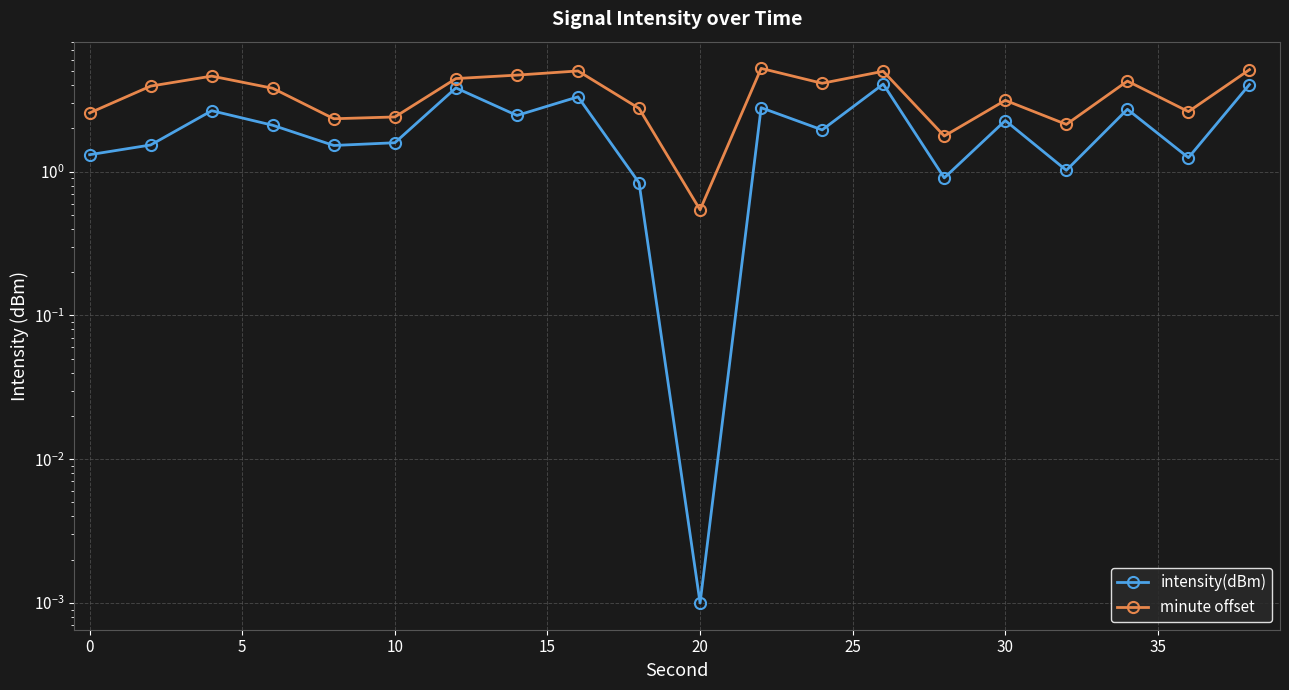

Is the value of minute offset at 30 greater than the value of intensity(dBm) at 14?

Yes